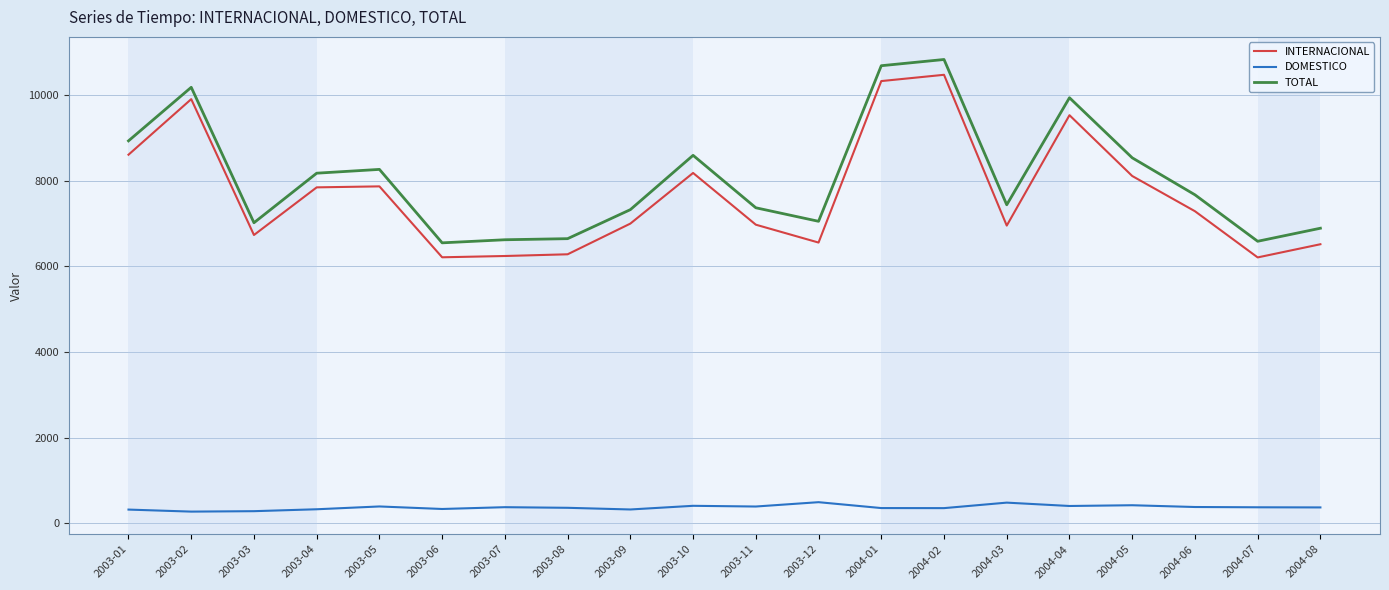

What is the maximum value for DOMESTICO?

495.8